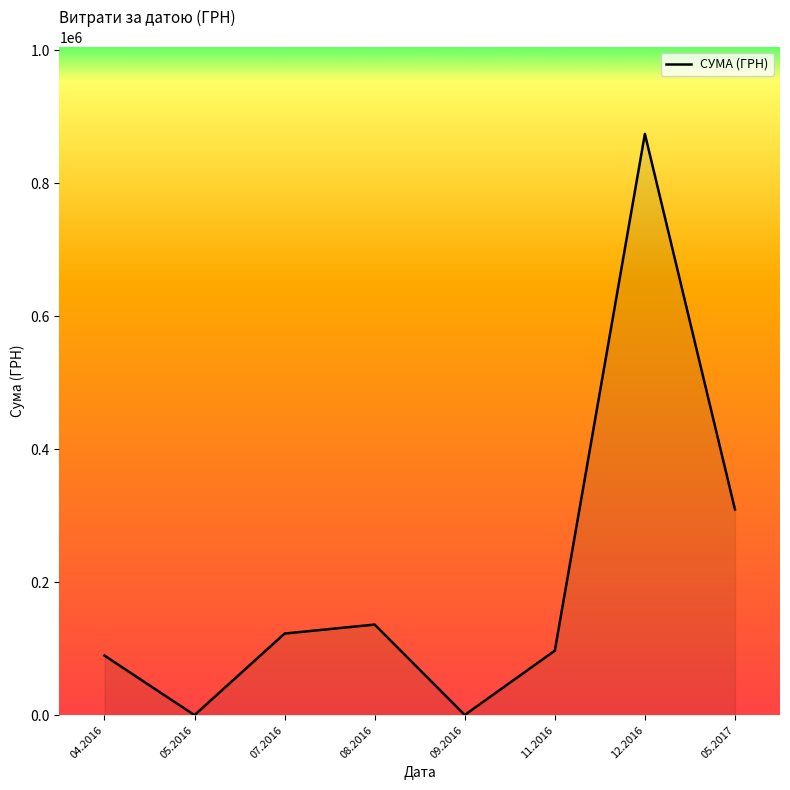

At which category does the data reach its first local valley?

05.2016